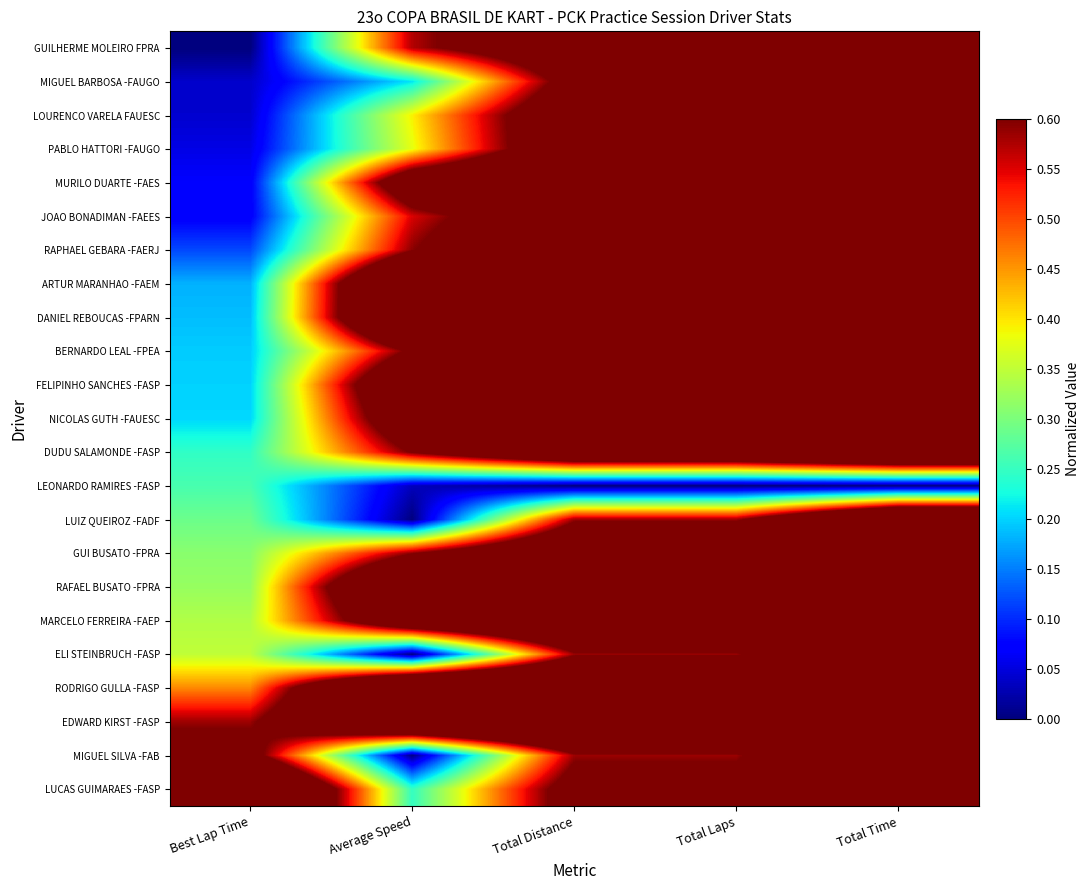

At how many categories does at least one series exceed 0?

5